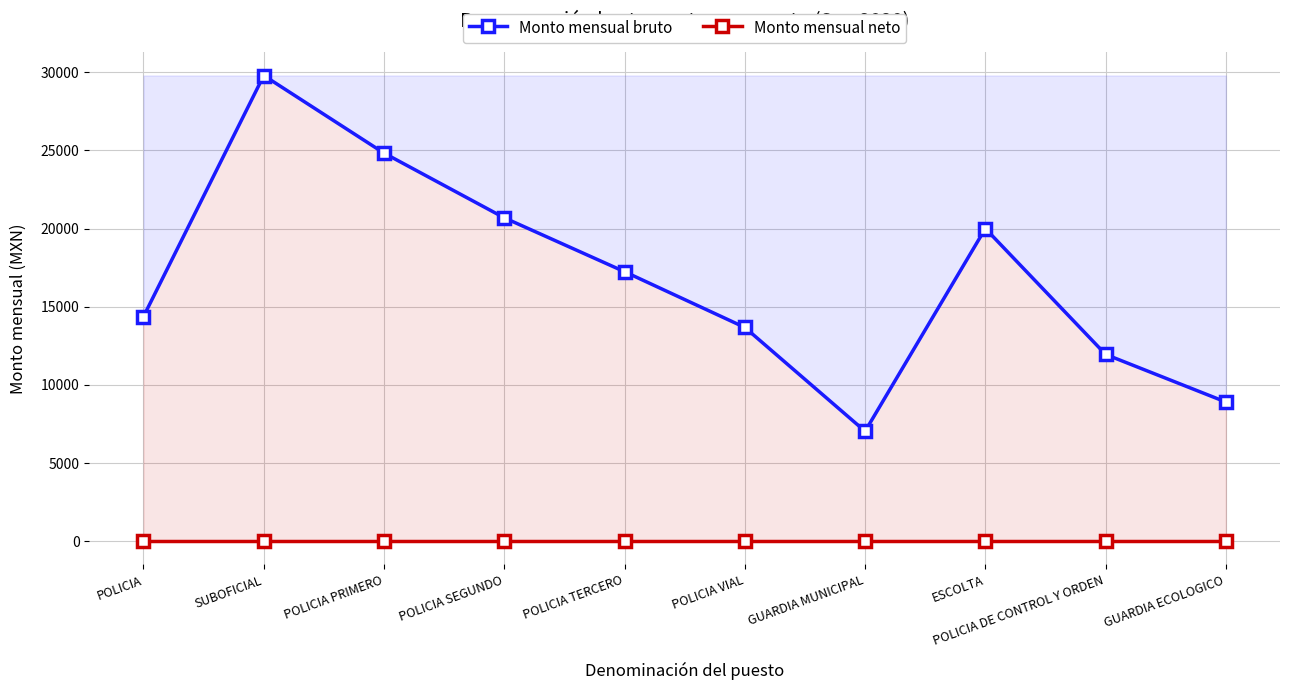

What is the label of the 2nd point from the right?

POLICIA DE CONTROL Y ORDEN